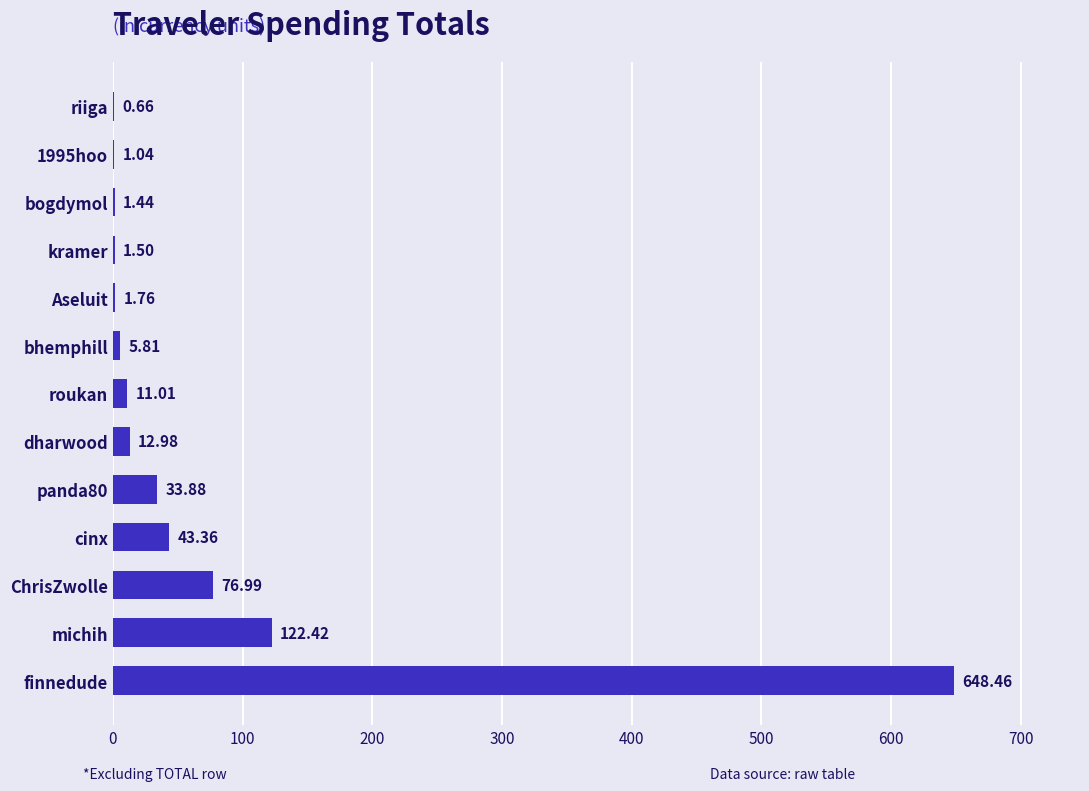

Where is the data nearest to the value 324?

michih